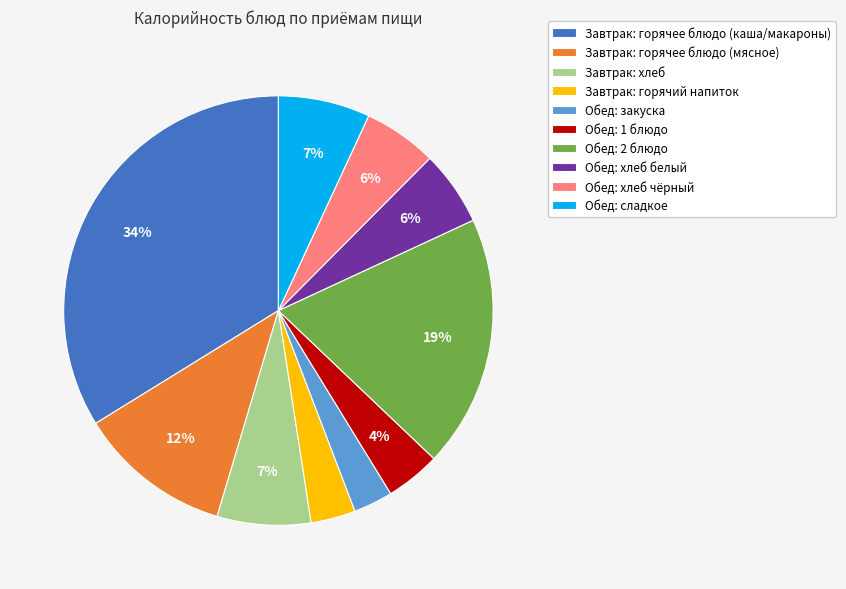

To the nearest percent, what is the difference between the largest and smallest slice percentages?

31%